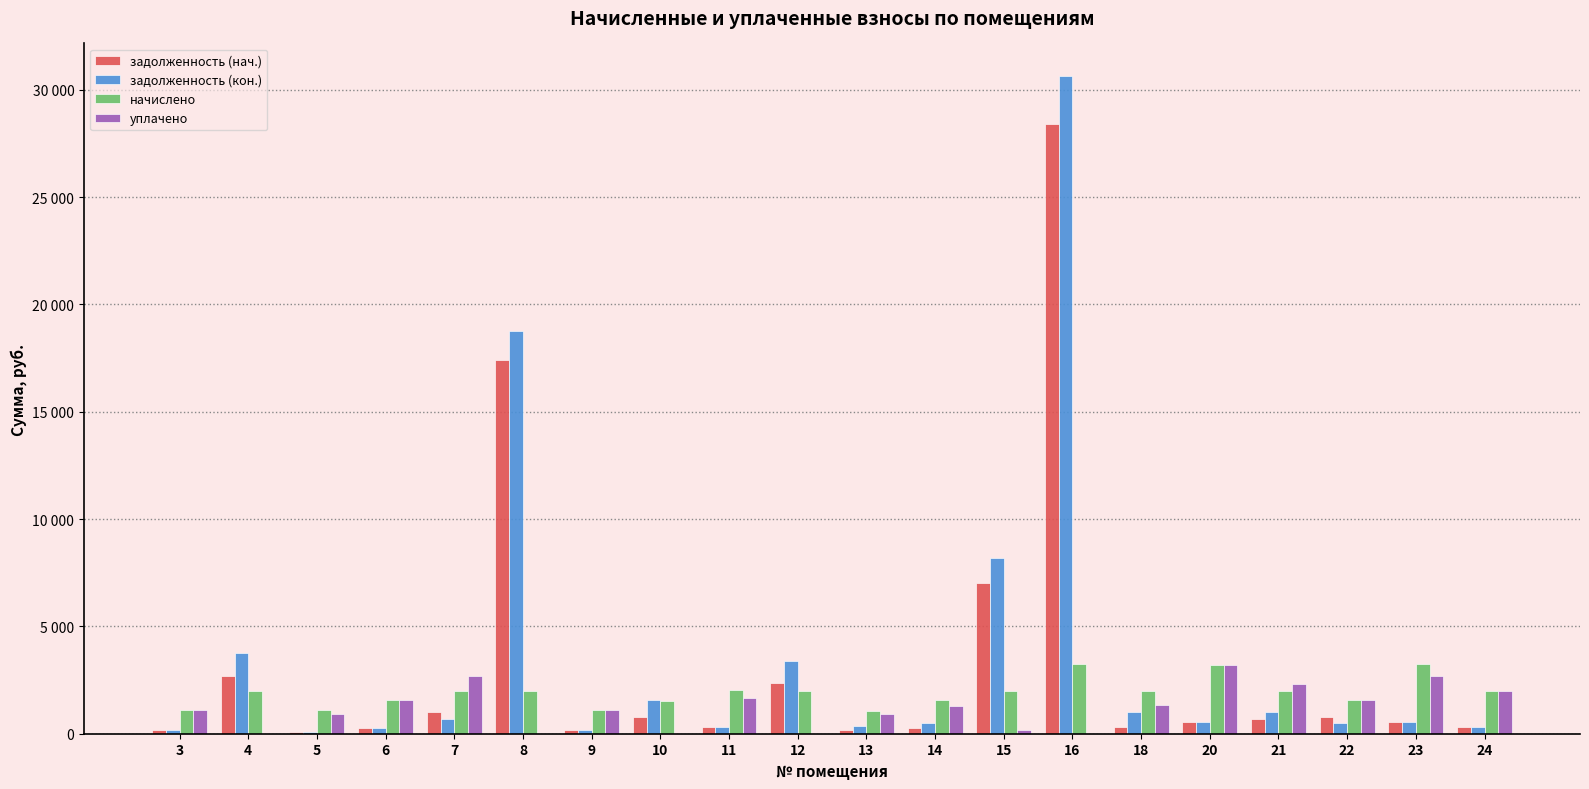

At which category is the sum across all series the highest?

16